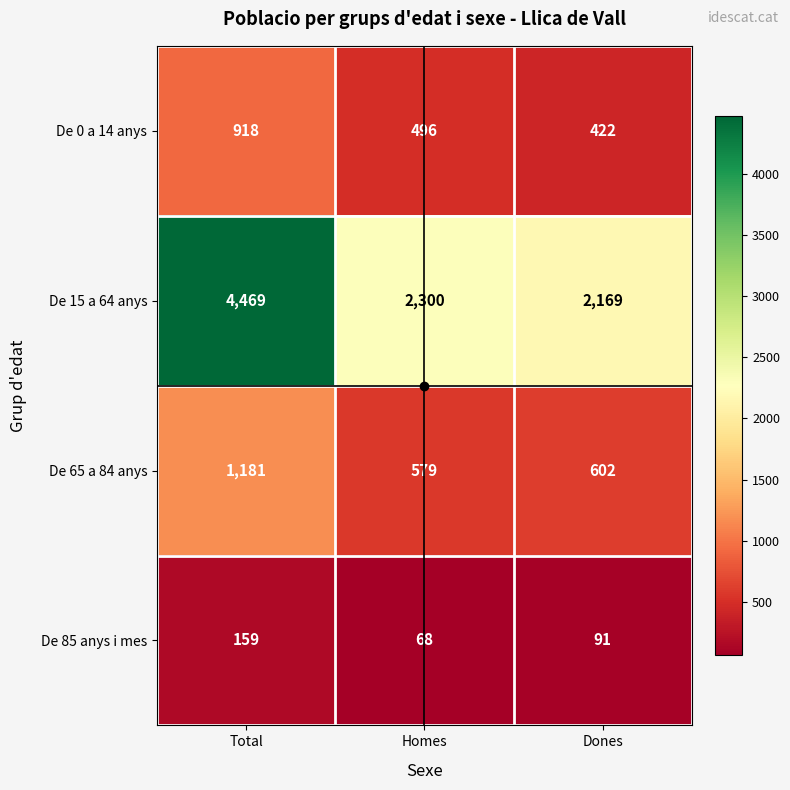

At which label is De 85 anys i mes closest to 113?

Dones